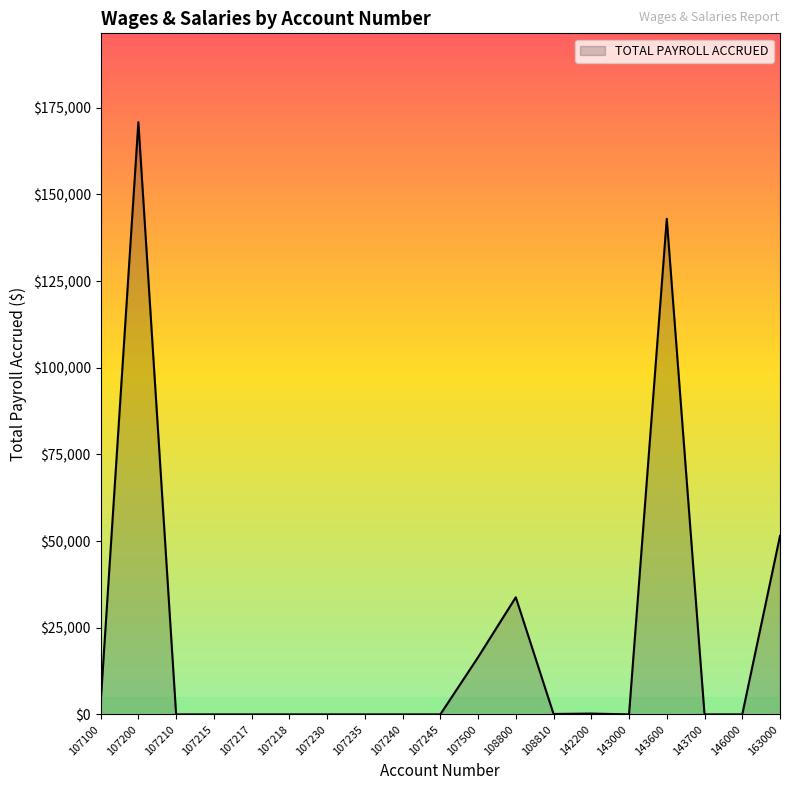

Is it true that the value at 107217 is 0.0?

True